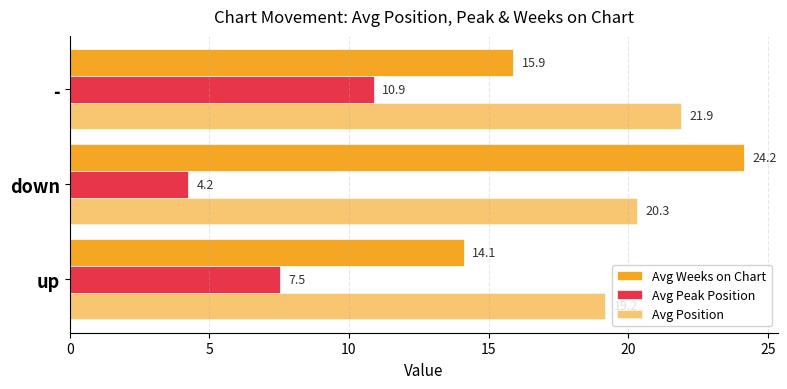

How many values in the Avg Weeks on Chart series are below 15?

1